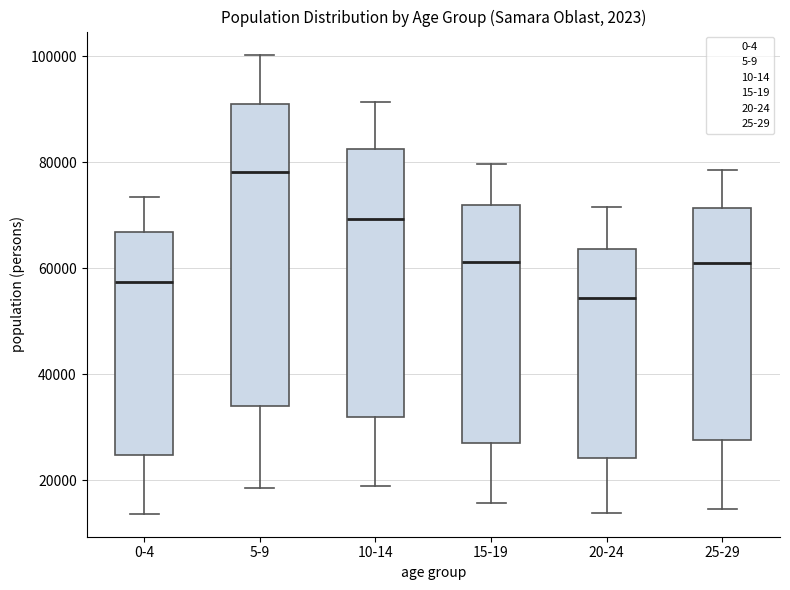

Which box has the highest median line?

5-9